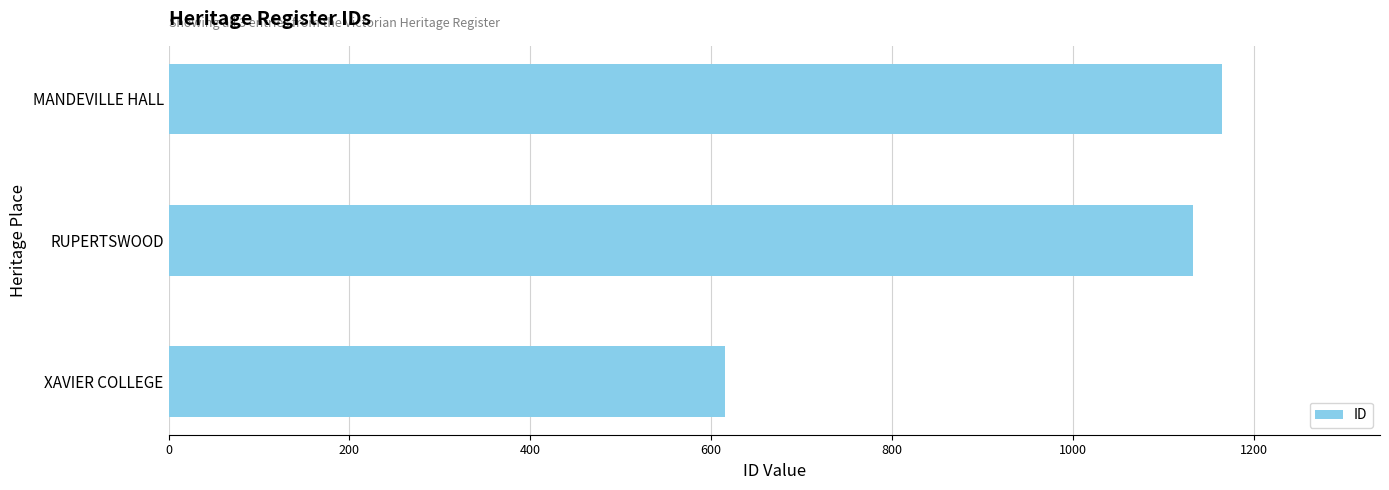

True or false: the data shows 1165 at MANDEVILLE HALL.

True